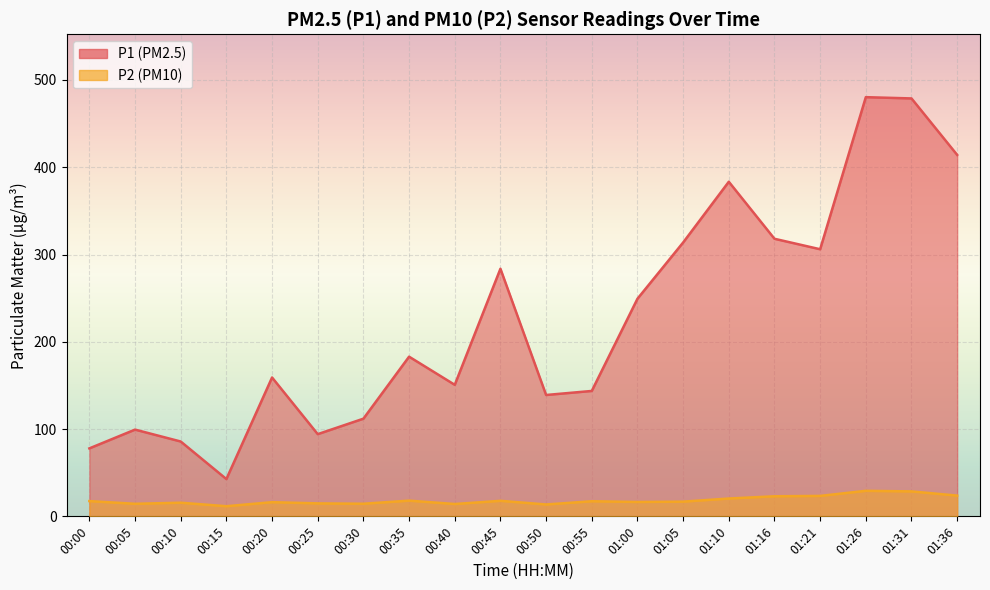

True or false: P1 and P2 intersect in this chart.

False